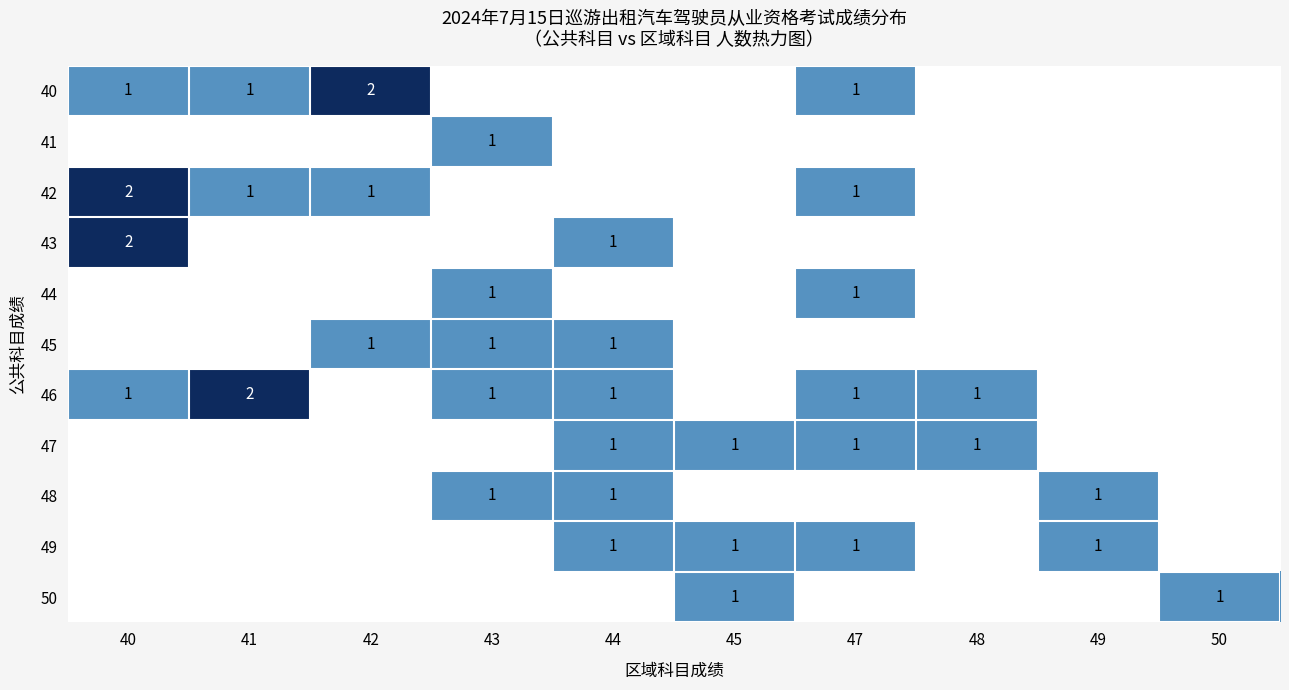

Is it true that 47 equals 1 at 48?

True